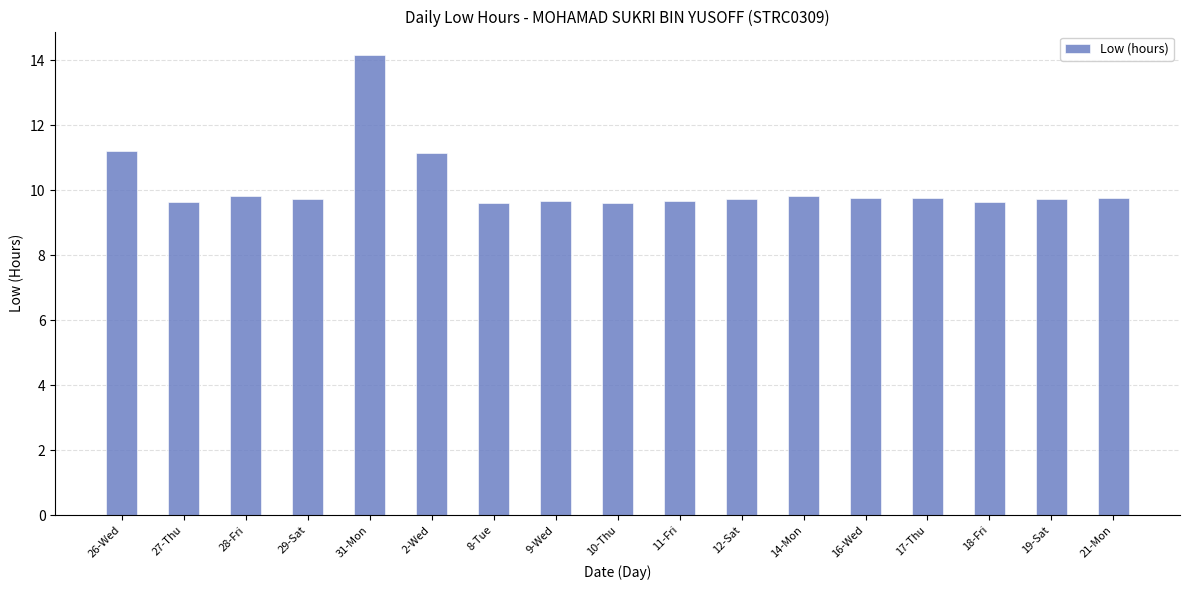

At which category does the chart reach its peak across all series?

31-Mon